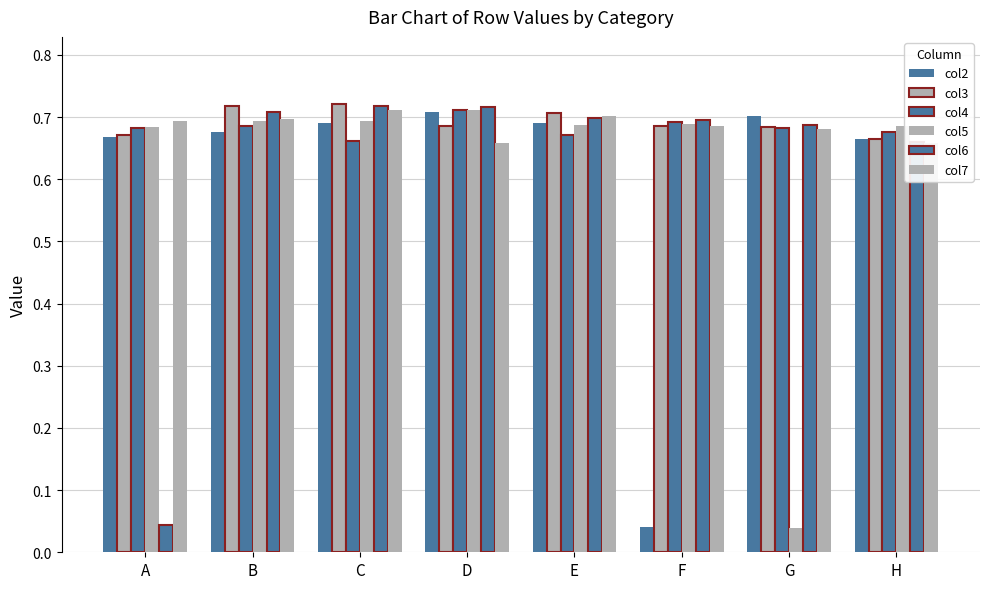

Is the value of col7 at H greater than the value of col2 at B?

No